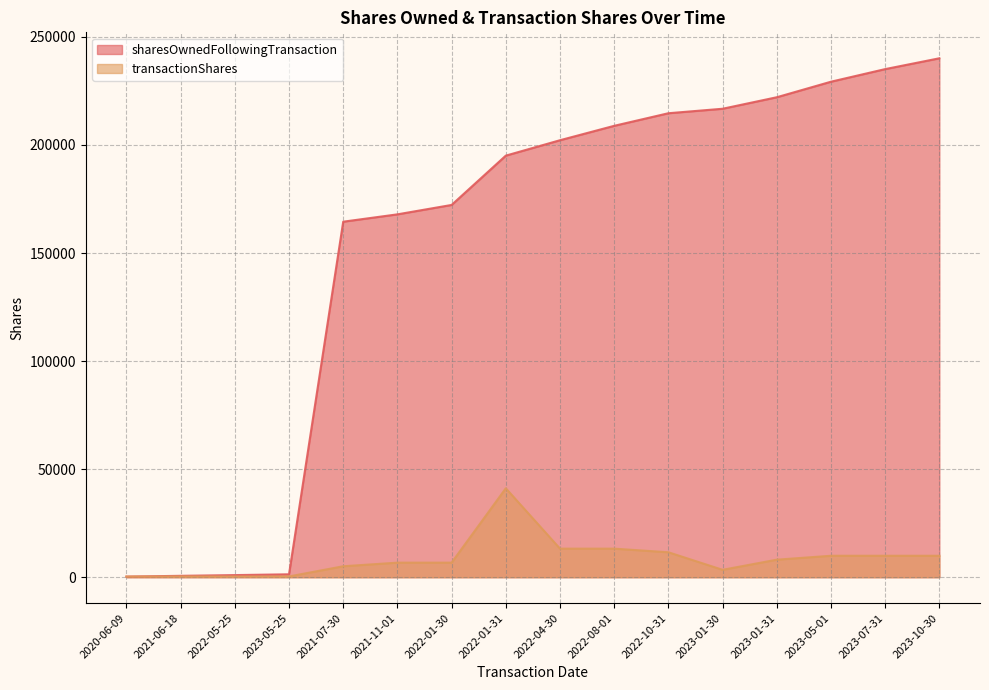

How many lines are shown in the chart?

2